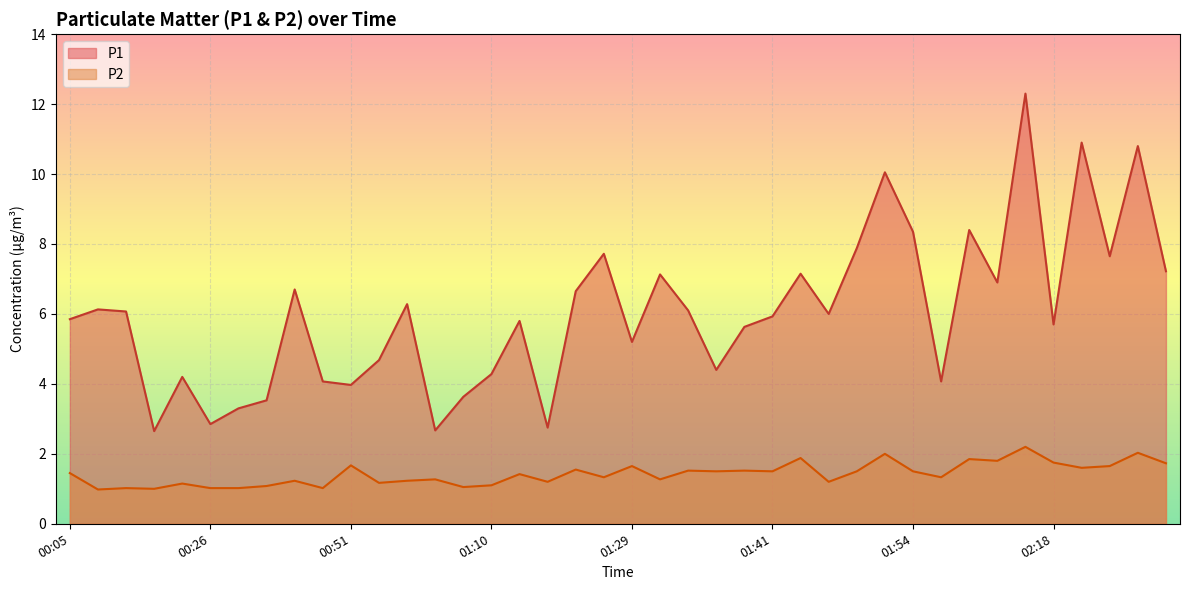

In P2, how many points are lower than both neighbors (excluding endpoints)?

14